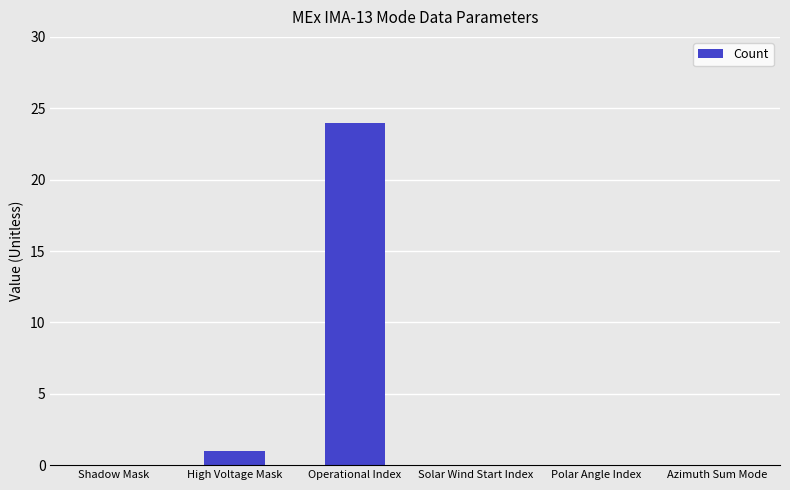

What is the maximum value shown in the chart?

24